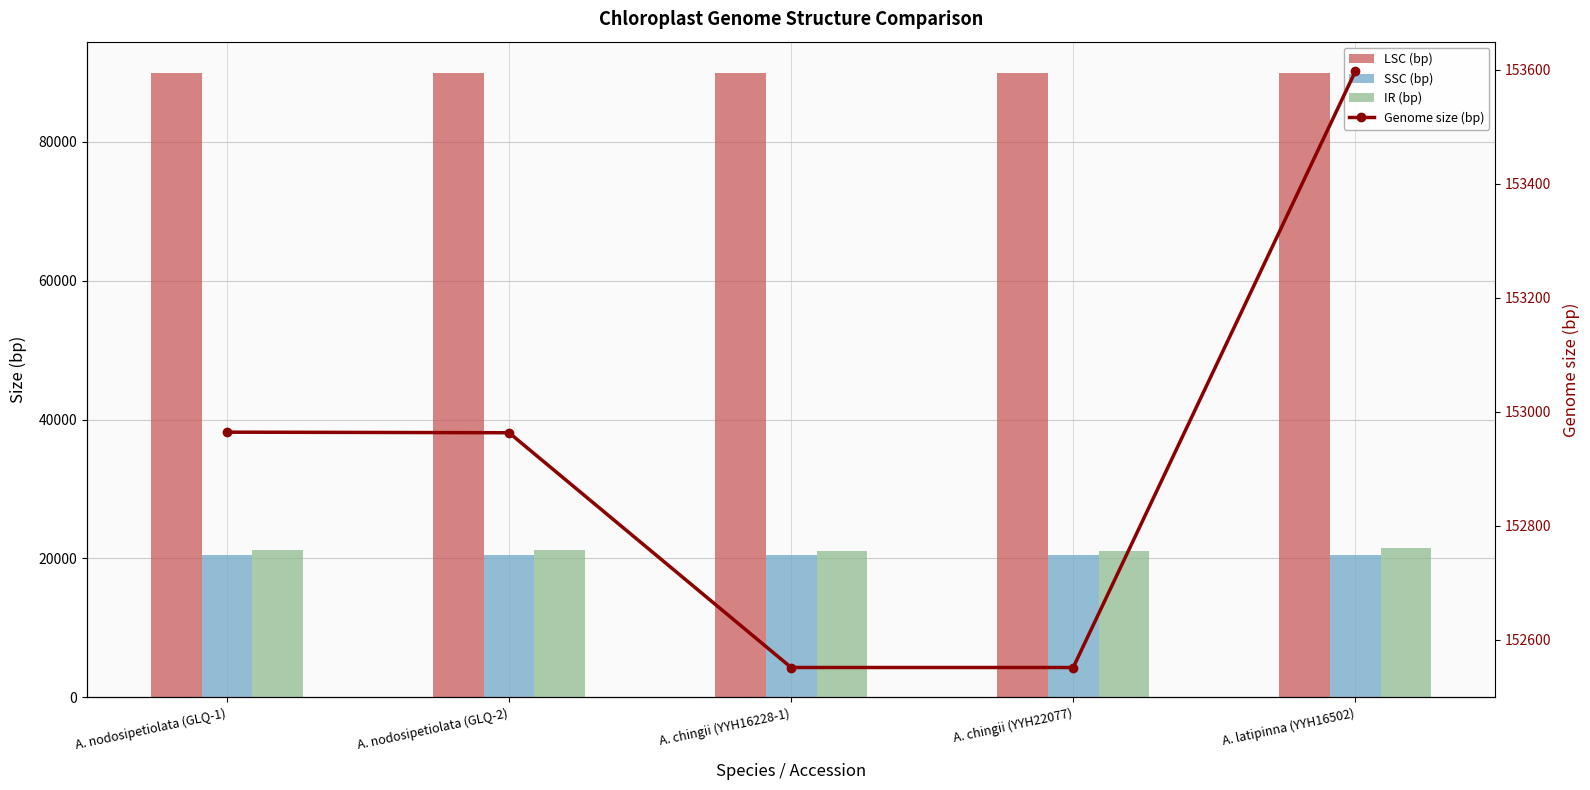

Count the SSC (bp) values in the range 20562 to 20564.

4